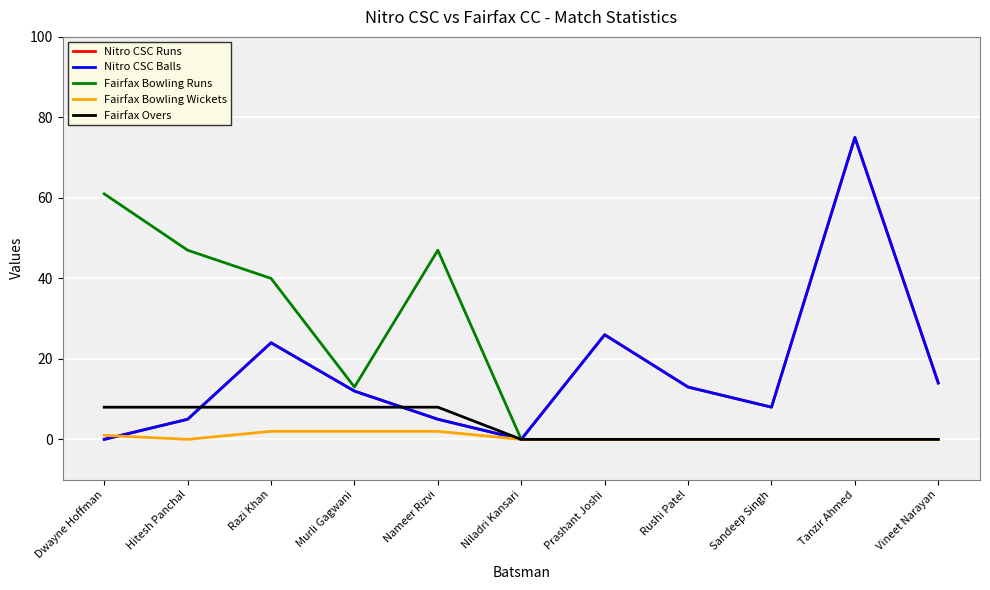

True or false: Fairfax Overs has more than 1 points higher than both neighbors.

False